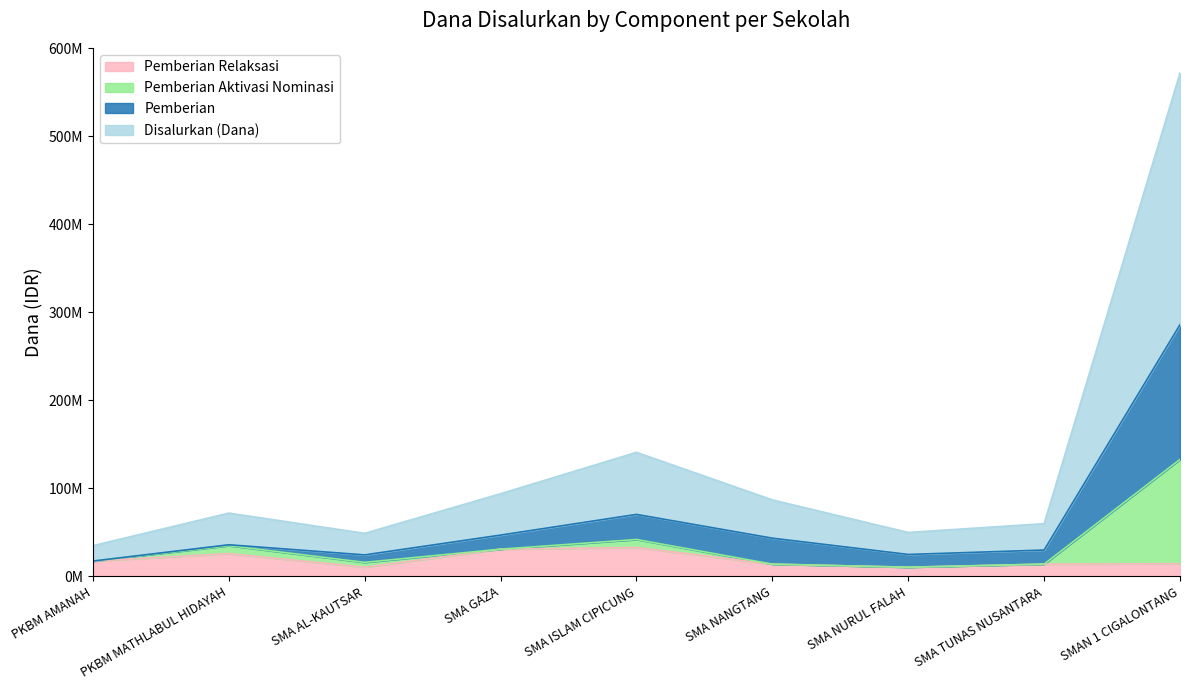

Where is Siswa Disalurkan nearest to the value 71750000?

SMA ISLAM CIPICUNG